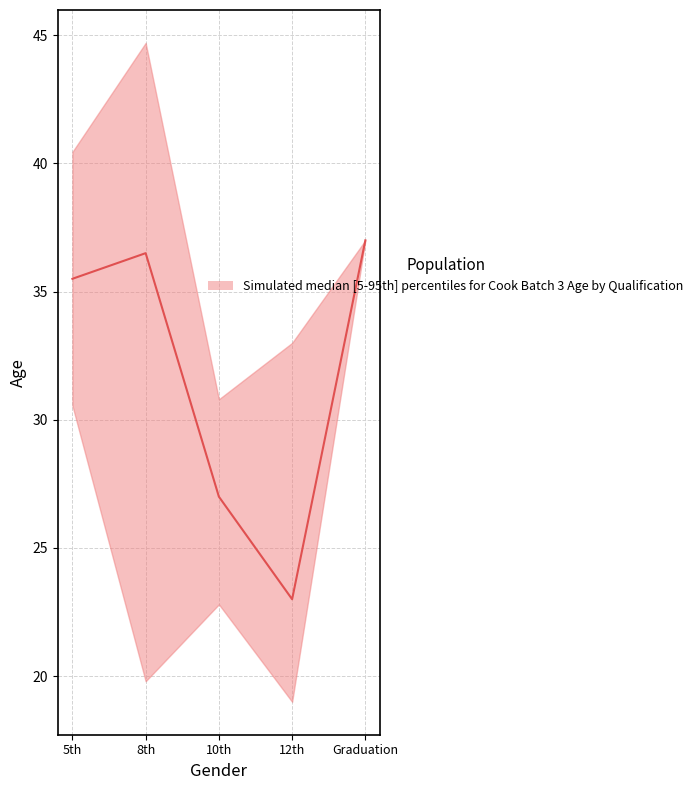

Rank the categories by value from highest to lowest.

Graduation, 8th, 5th, 10th, 12th